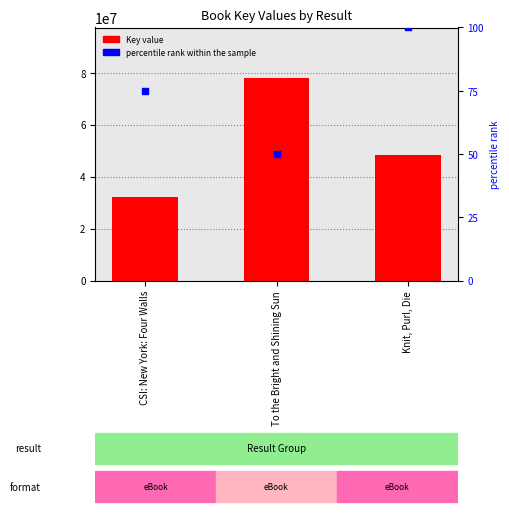

Which series contains the lowest Y value?

percentile rank within the sample